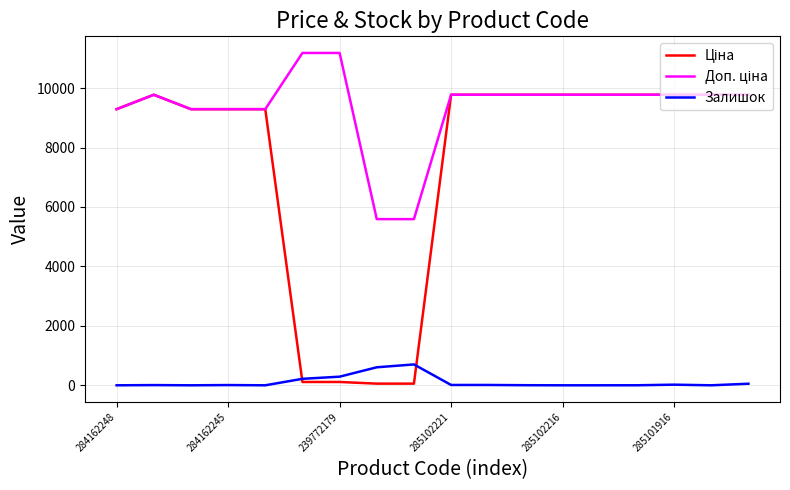

What is the total value across all series at 284162248?

18580.9